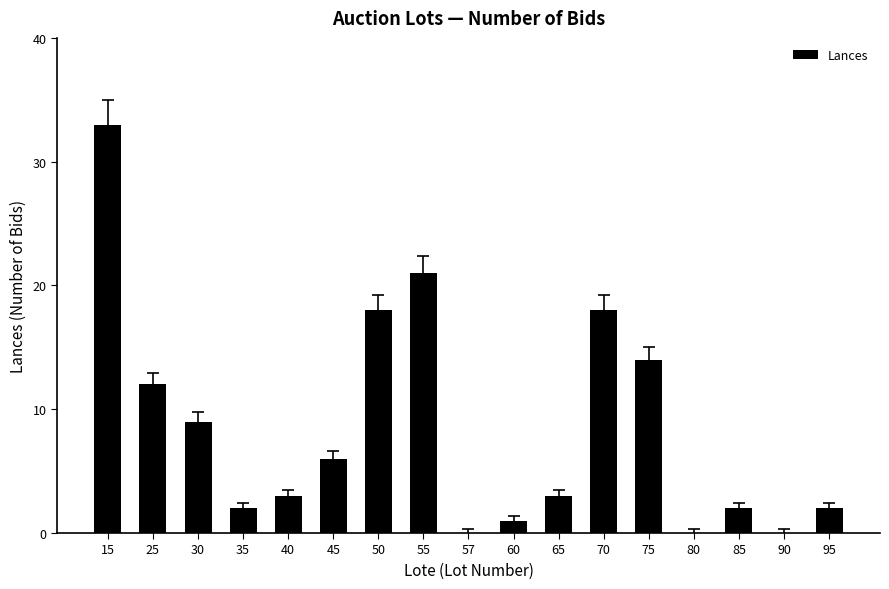

Does the chart contain stacked bars?

No